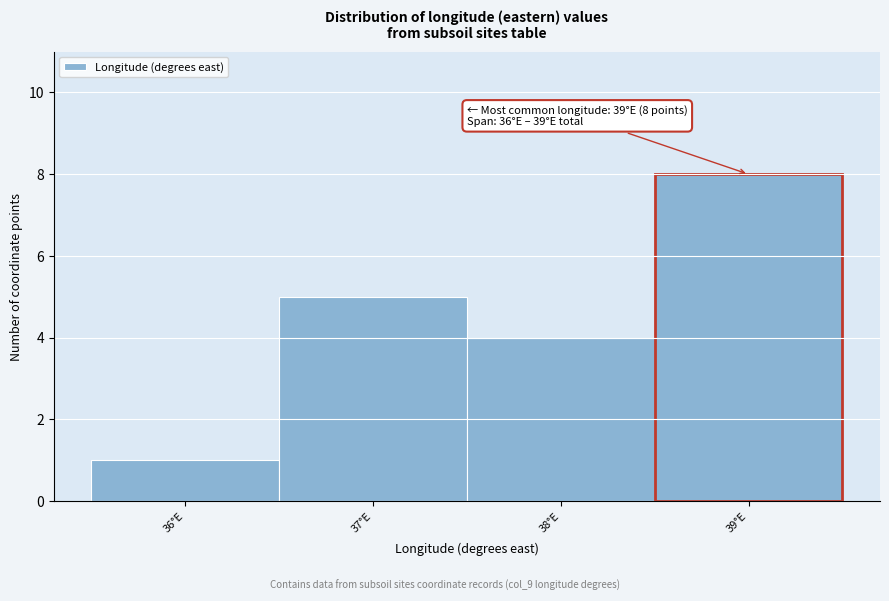

Which range on the x-axis has the tallest bar?

38.5 to 39.5